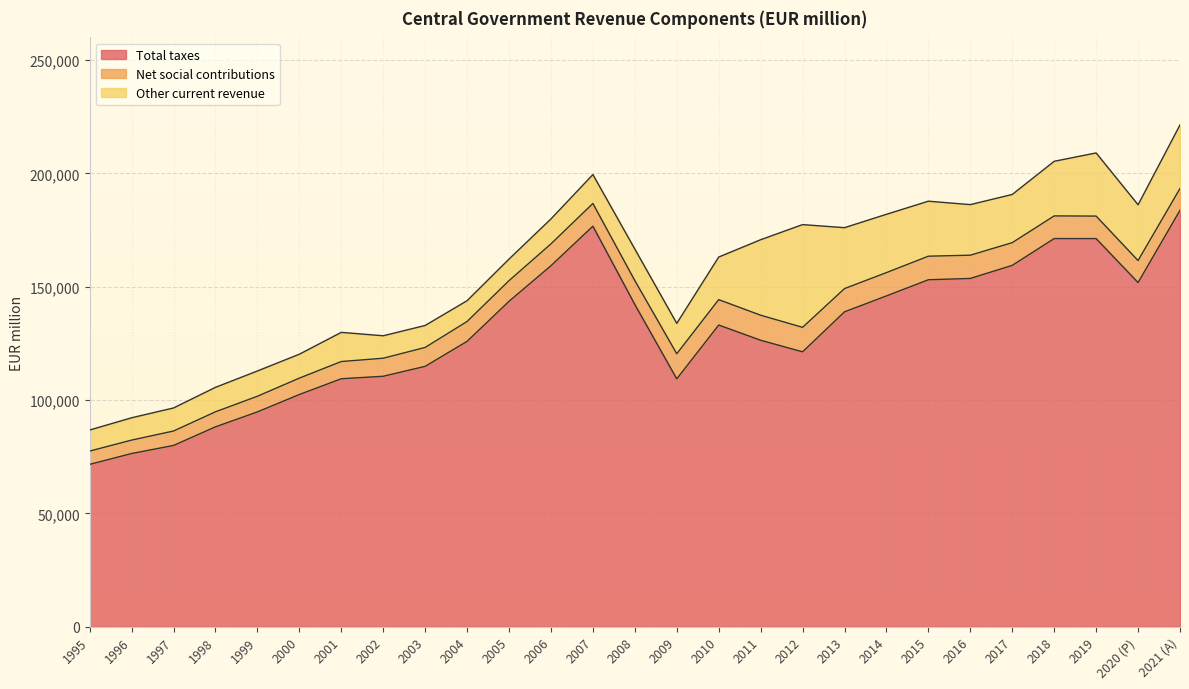

What is the difference between the second highest and second lowest values in the Total taxes series?

100283